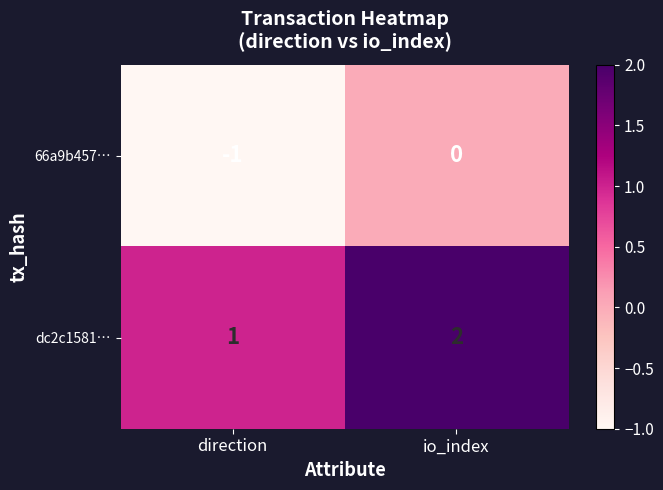

The 66a9b457… series shows -1 at direction. True or false?

True